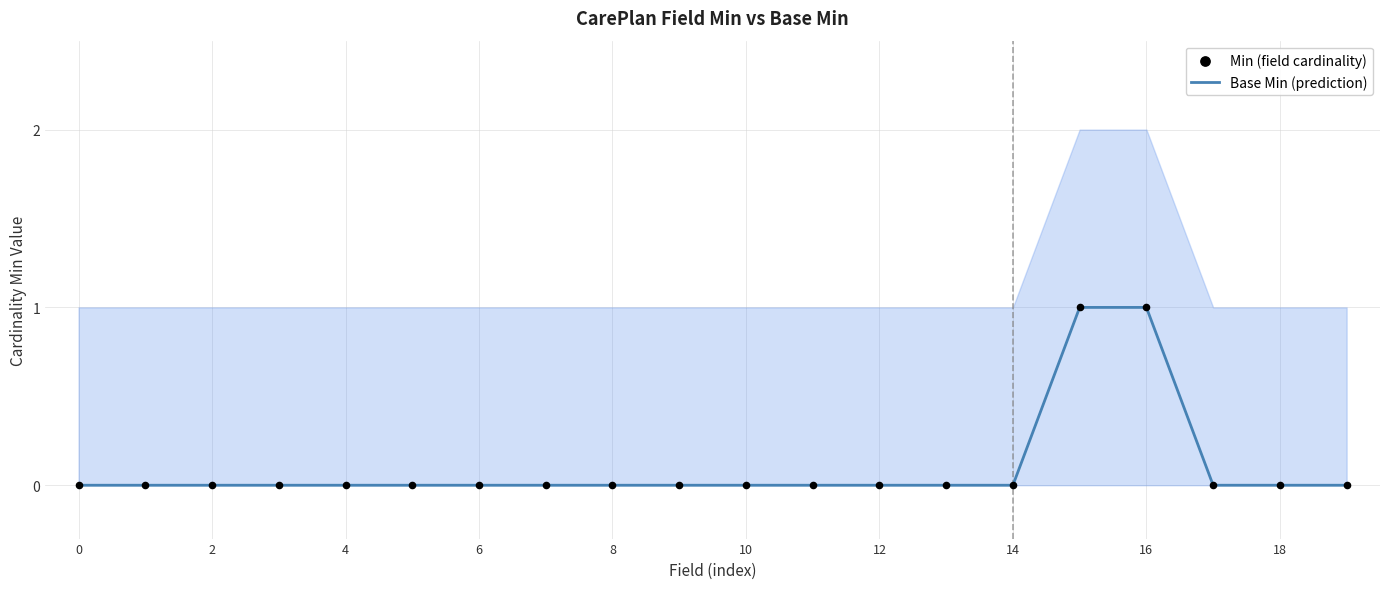

At how many categories does at least one series exceed 0?

2